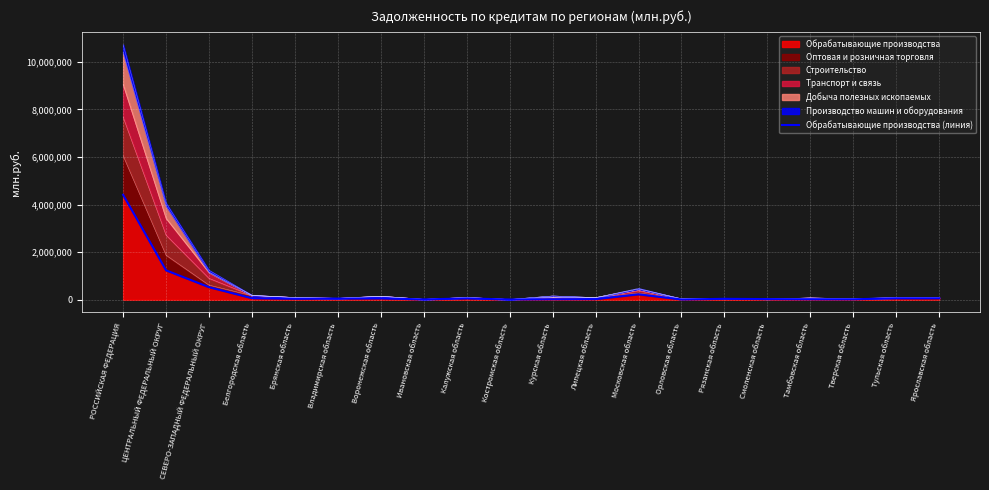

How many lines are shown in the chart?

1